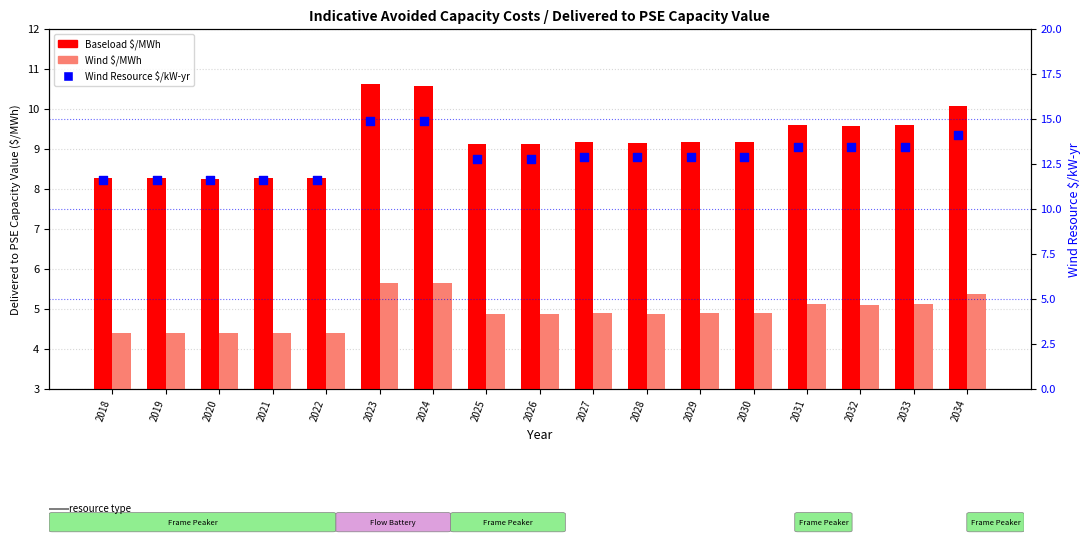

Which series reaches the minimum Y coordinate?

Wind $/MWh